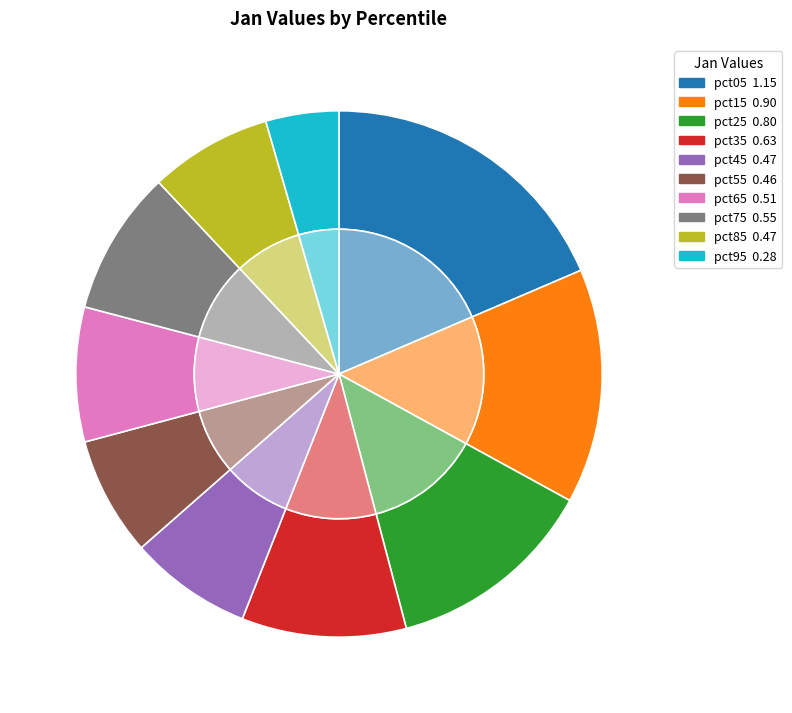

Is it true that pct65 is 8% of the pie?

True